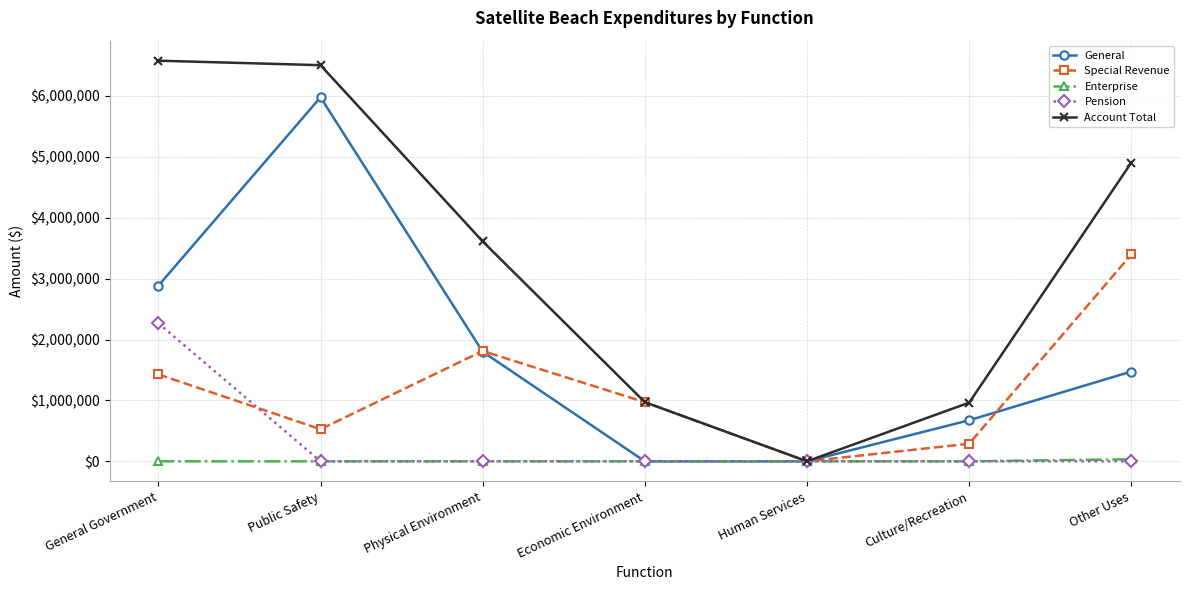

Which series has the largest total across all categories?

Account Total